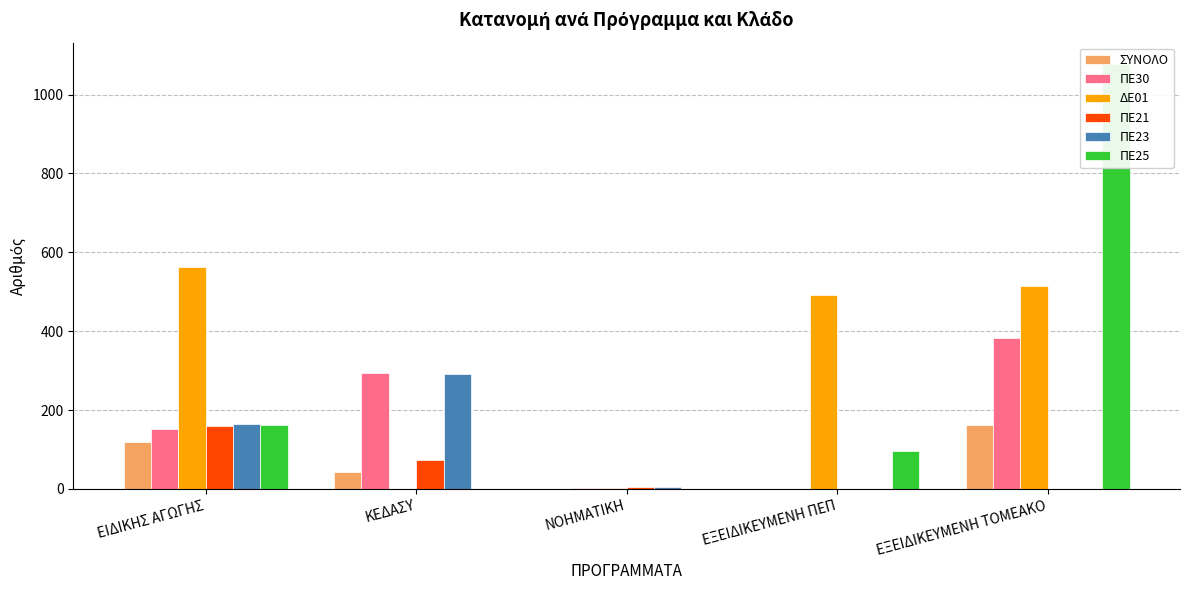

Between ΕΞΕΙΔΙΚΕΥΜΕΝΗ ΤΟΜΕΑΚΟ and ΕΞΕΙΔΙΚΕΥΜΕΝΗ ΠΕΠ, which is larger?

ΕΞΕΙΔΙΚΕΥΜΕΝΗ ΤΟΜΕΑΚΟ